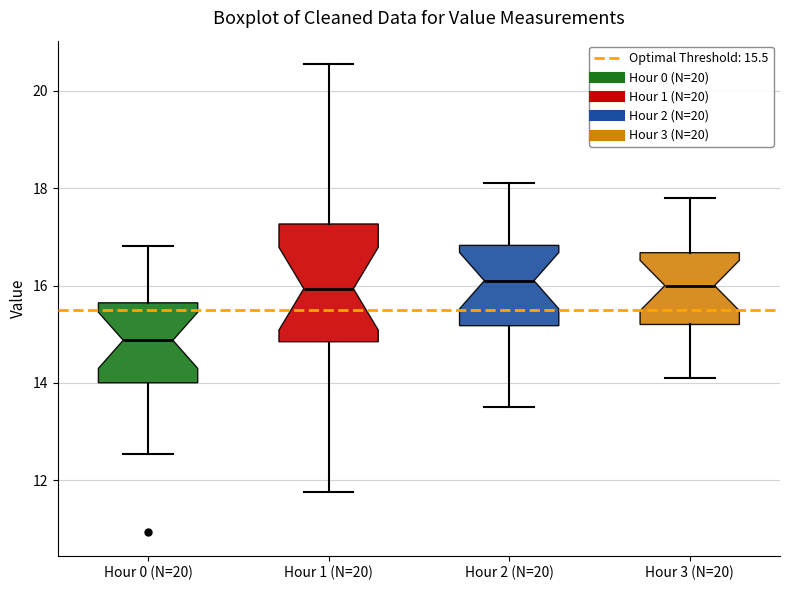

Reading left to right, transcribe this box plot: for each box, give where its median line is, the range the box spans, and where its two whiskers end, as read against the y-axis. The values are not printed on the chart, so give them approximately, as read against the axis.

Hour 0 (N=20): median 14.8, box 14.0 to 15.6, whiskers 12.6 to 16.8
Hour 1 (N=20): median 16.0, box 14.8 to 17.2, whiskers 11.8 to 20.6
Hour 2 (N=20): median 16.2, box 15.2 to 16.8, whiskers 13.6 to 18.2
Hour 3 (N=20): median 16.0, box 15.2 to 16.6, whiskers 14.2 to 17.8